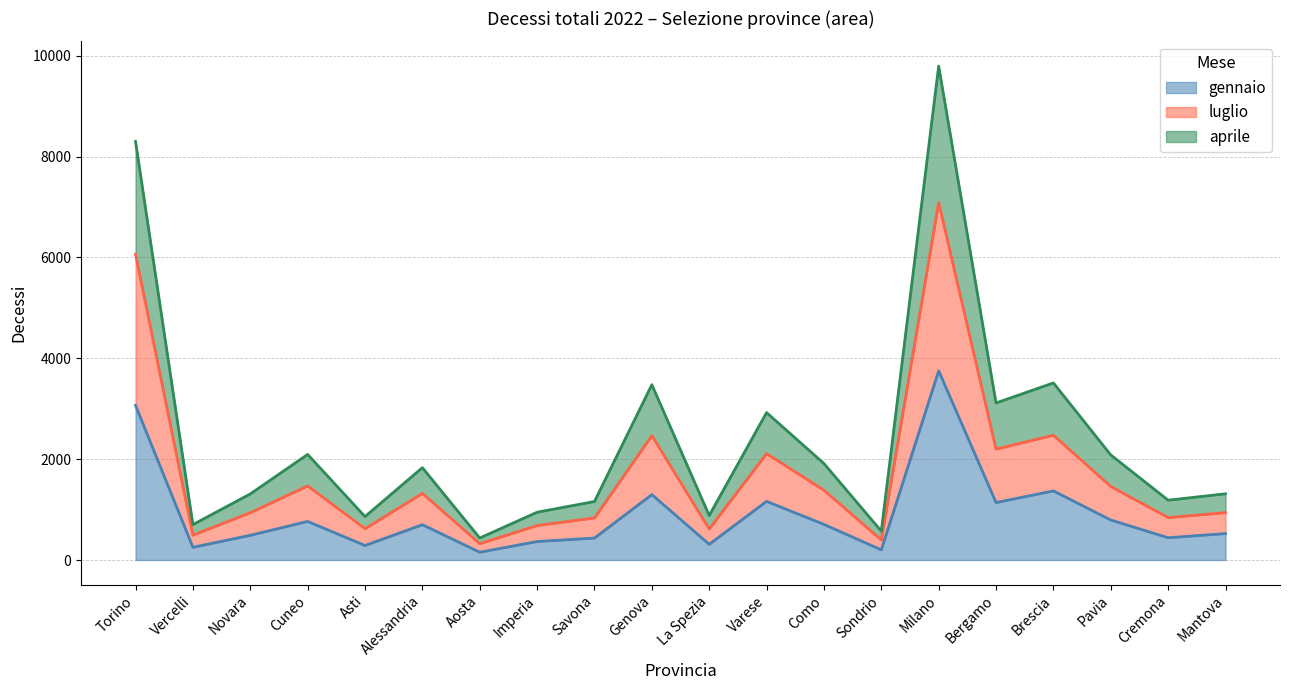

Which category has the highest value in the gennaio series?

Milano